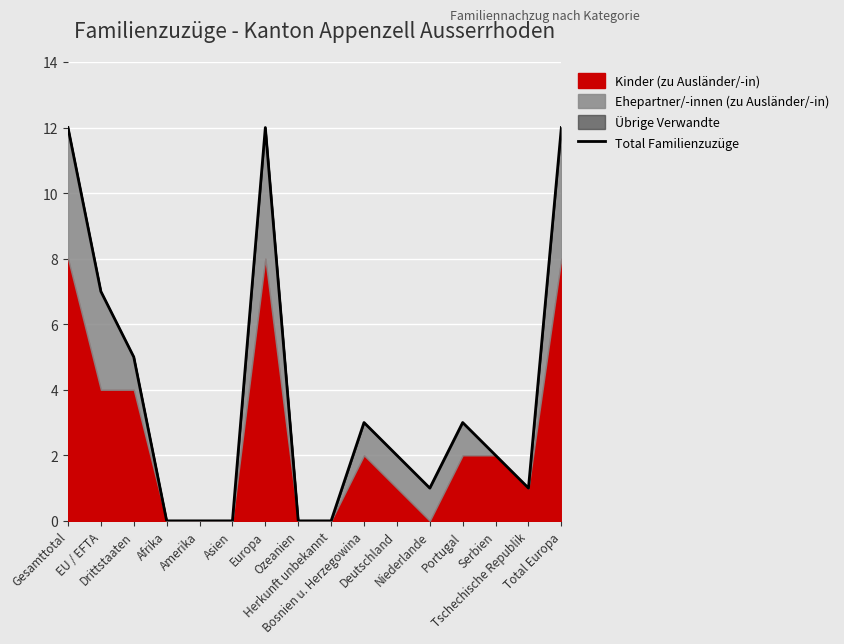

How many data points are less than 2?

7